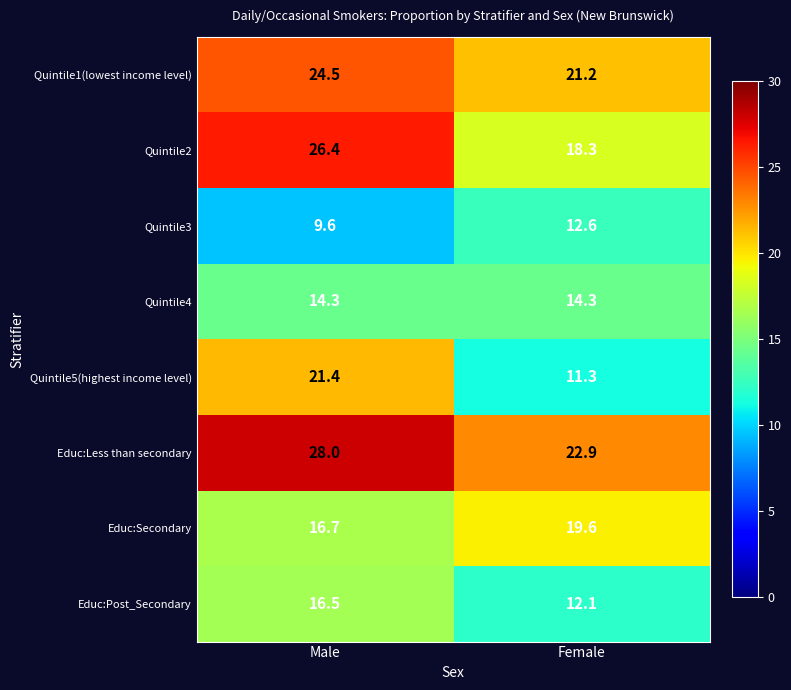

At Female, list the series in order from largest to smallest.

Educ:Less than secondary, Quintile1(lowest income level), Educ:Secondary, Quintile2, Quintile4, Quintile3, Educ:Post_Secondary, Quintile5(highest income level)